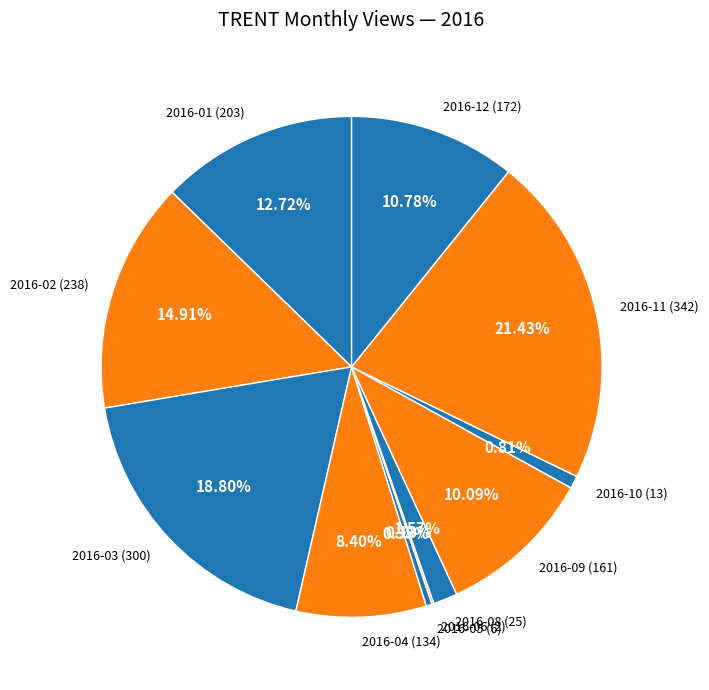

Is the sum of 2016-05 (6) and 2016-09 (161) greater than half?

No